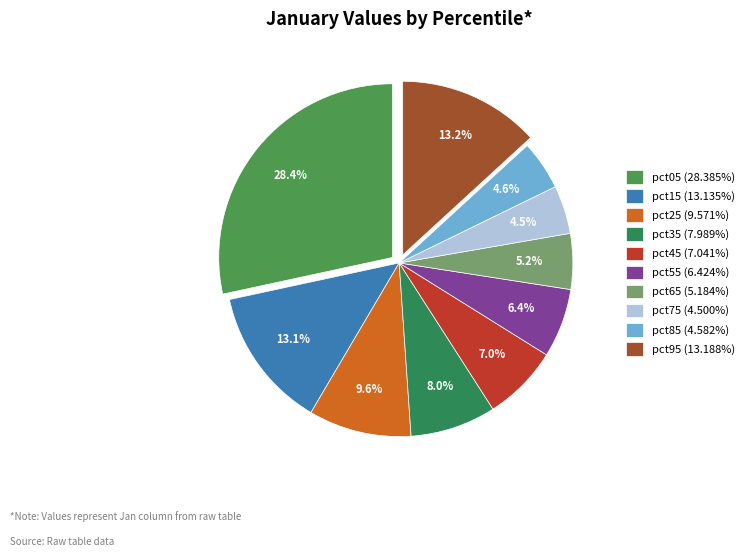

To the nearest percent, what is the difference between the pct05 and pct65 slice percentages?

23%